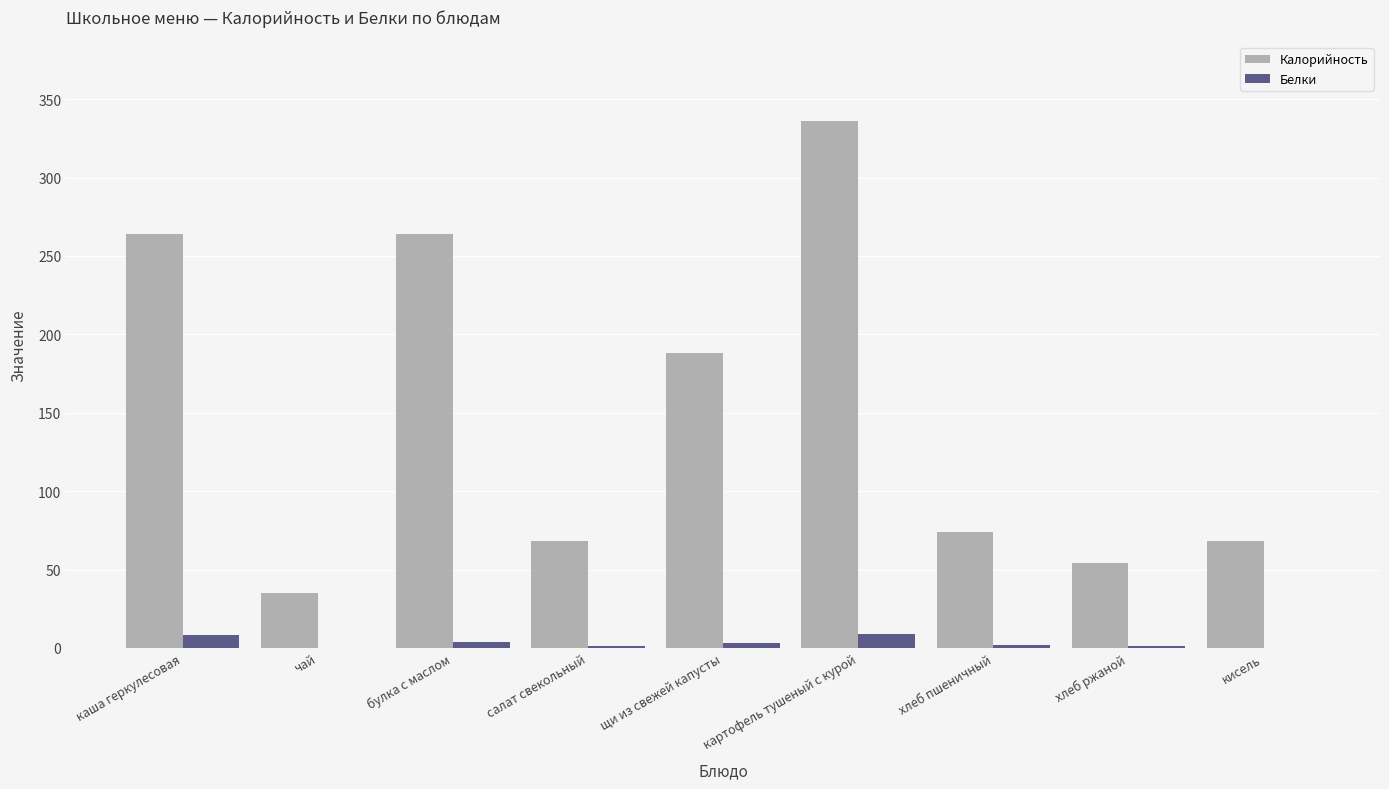

Count the number of categories in the chart.

9